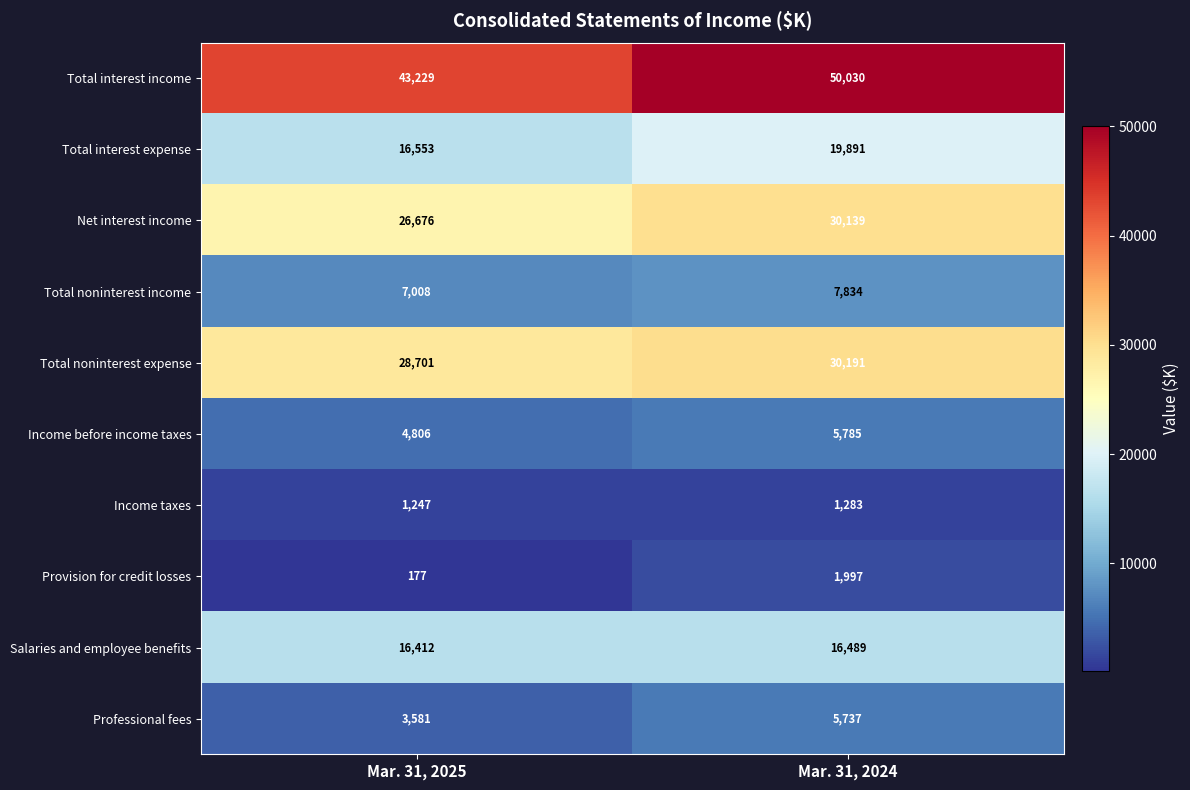

Is it true that Income before income taxes equals 5785 at Mar. 31, 2024?

True